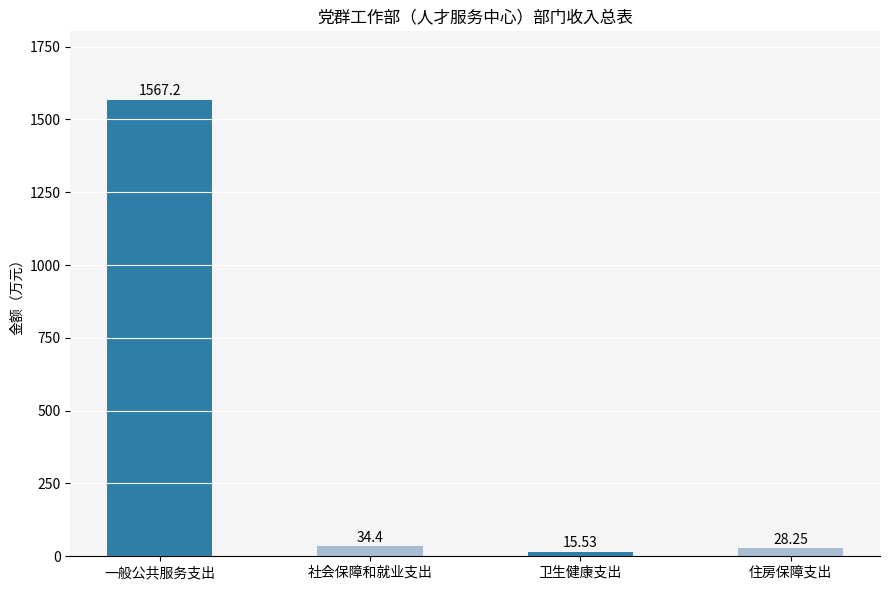

Between 卫生健康支出 and 住房保障支出, which is larger?

住房保障支出